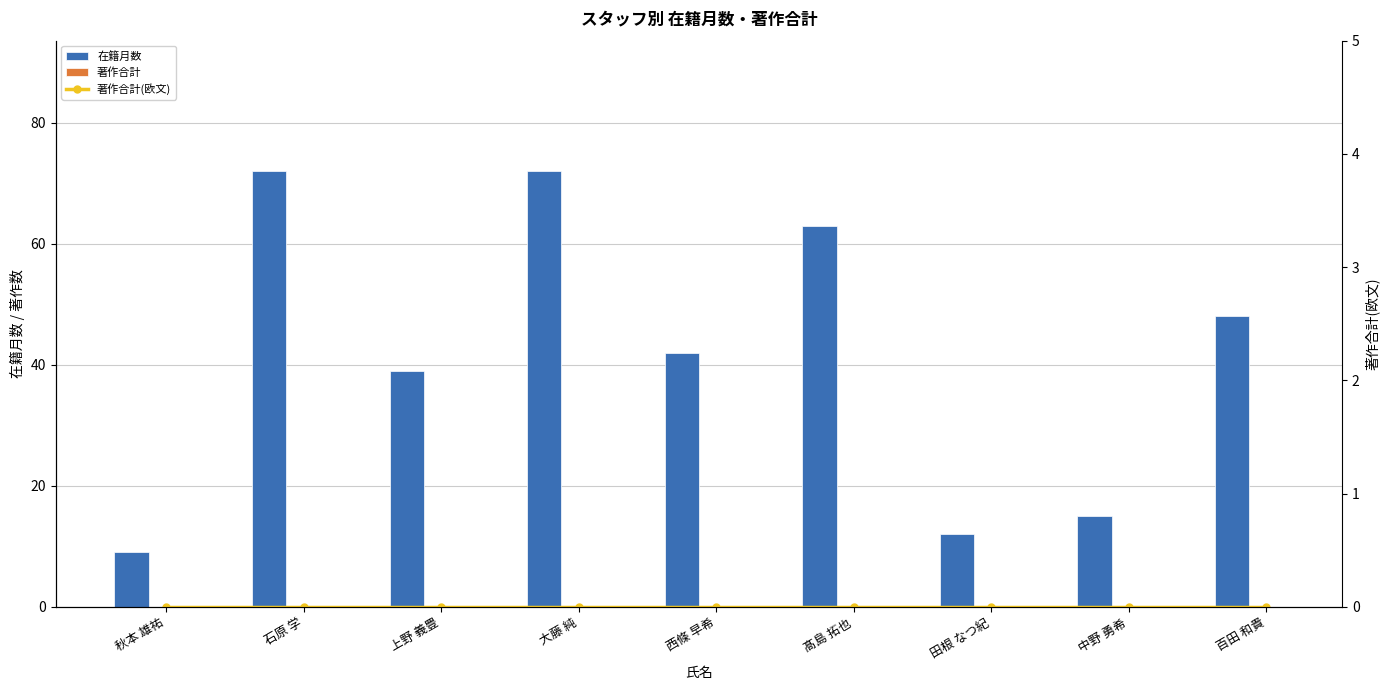

What are all the series names shown in the legend?

在籍月数, 著作合計, 著作合計(欧文)